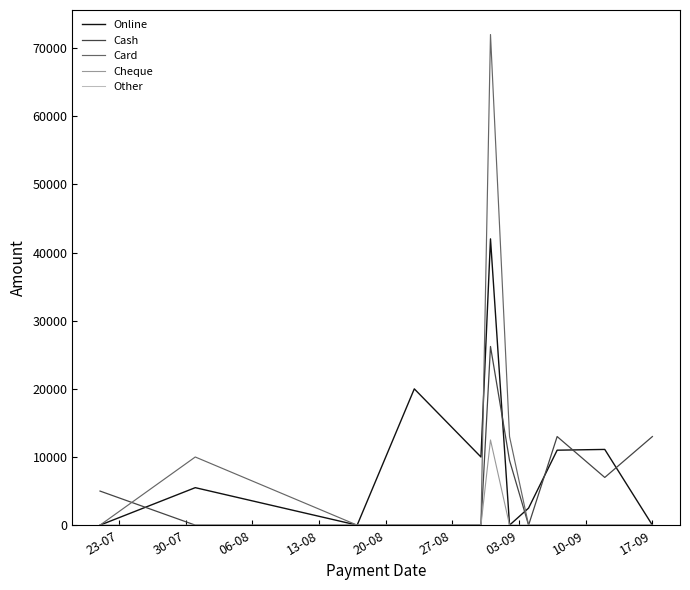

What is the difference between the maximum and minimum values in the Cash series?

26222